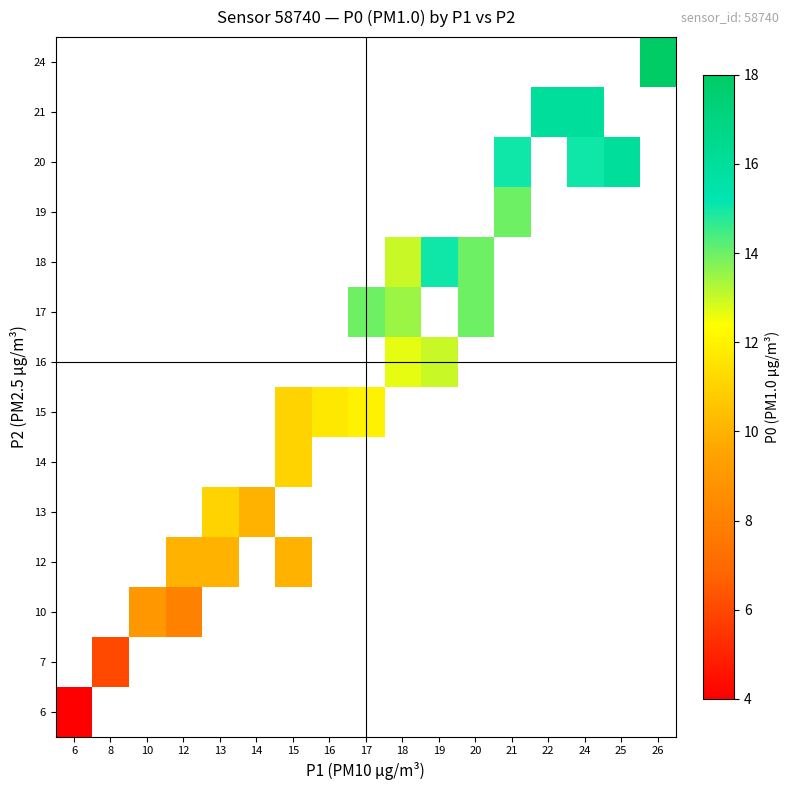

List the series in order of their peak value, highest first.

6, 7, 10, 12, 13, 14, 15, 16, 17, 18, 19, 20, 21, 24